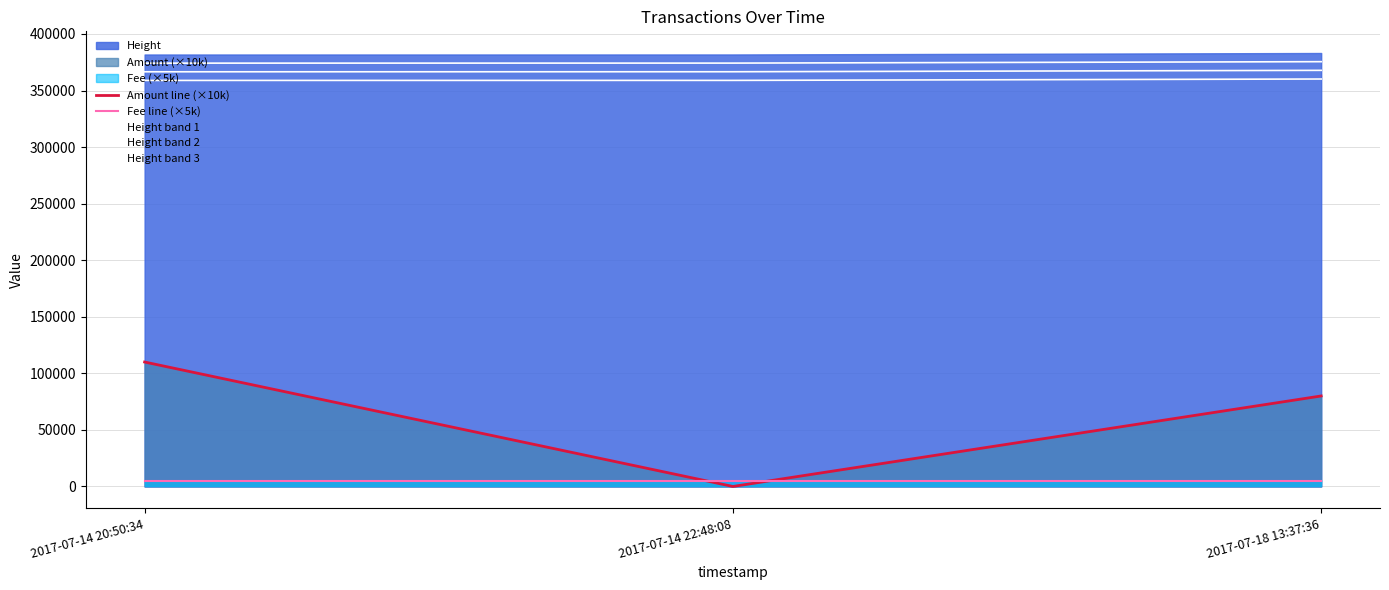

What value does the Amount line (×10k) series have at 2017-07-18 13:37:36?

80000.0